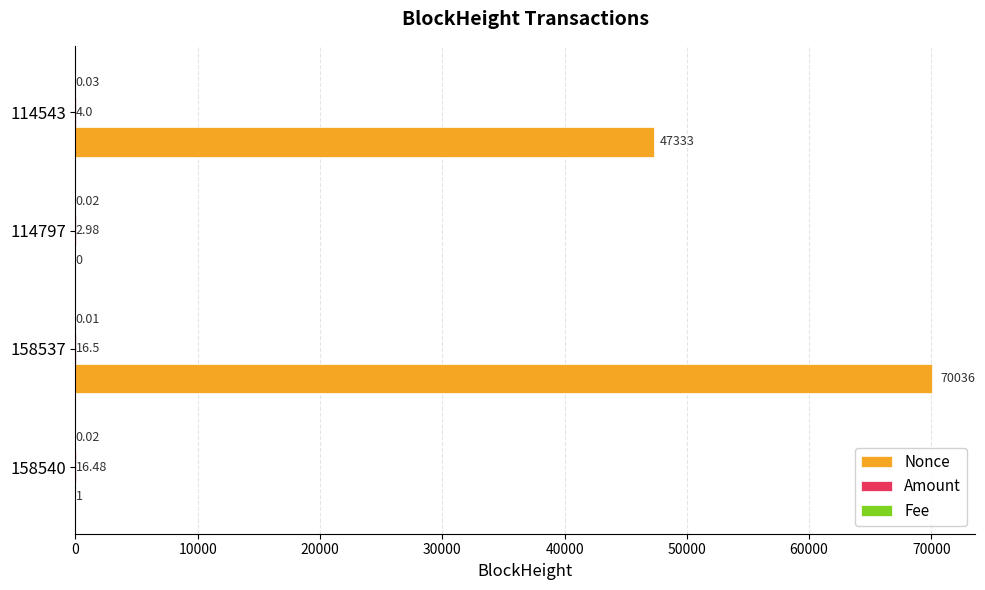

What is the total value across all series at 158540?

17.5